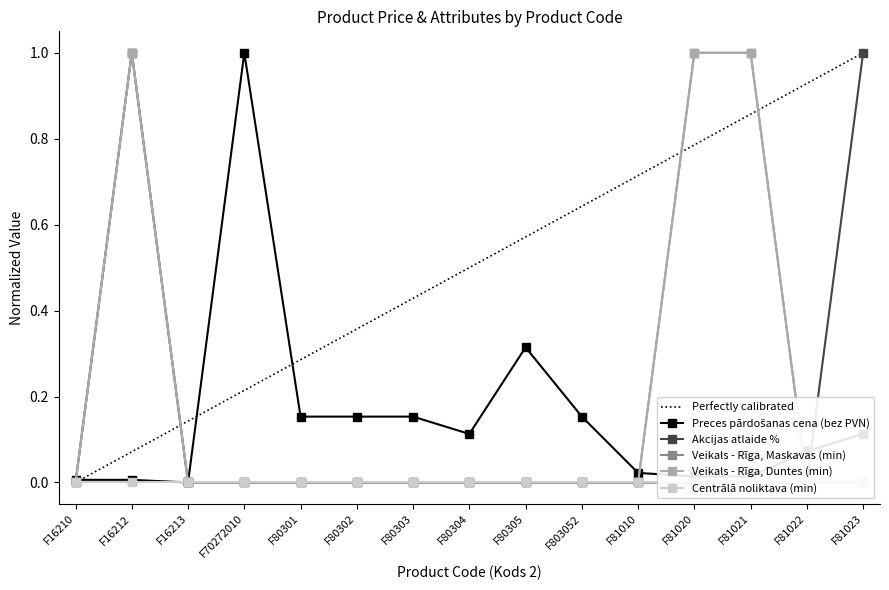

How many interior local peaks does the Preces pārdošanas cena (bez PVN) series have?

2